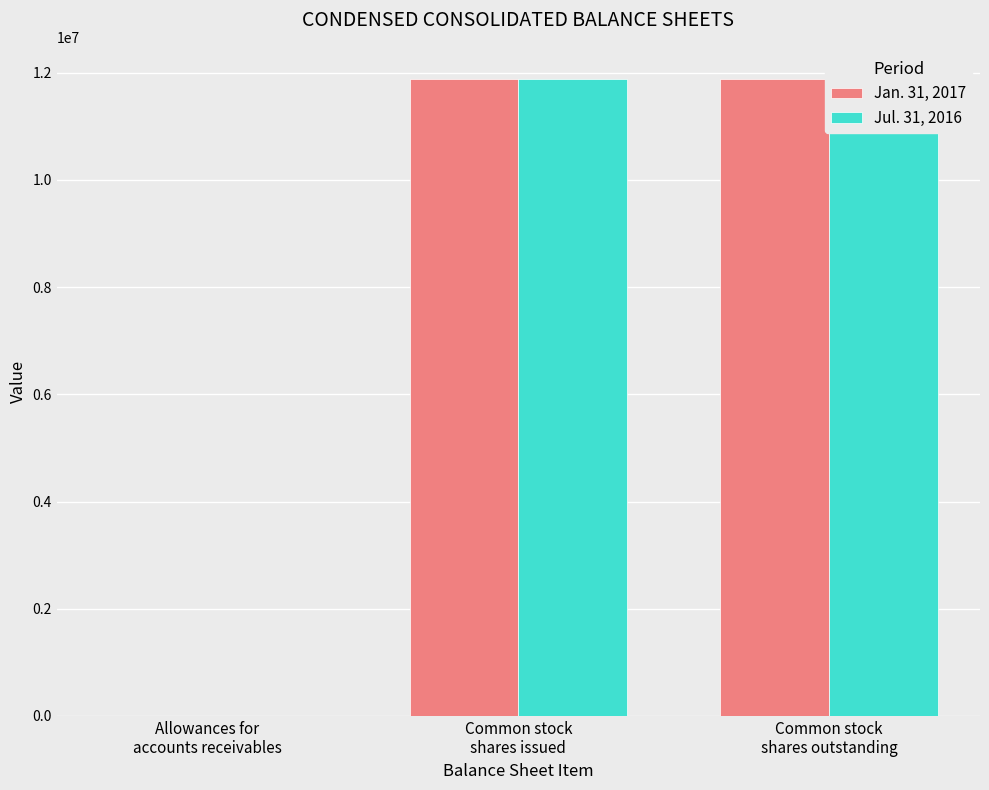

Which has a higher value, Common stock
shares outstanding or Allowances for
accounts receivables?

Common stock
shares outstanding